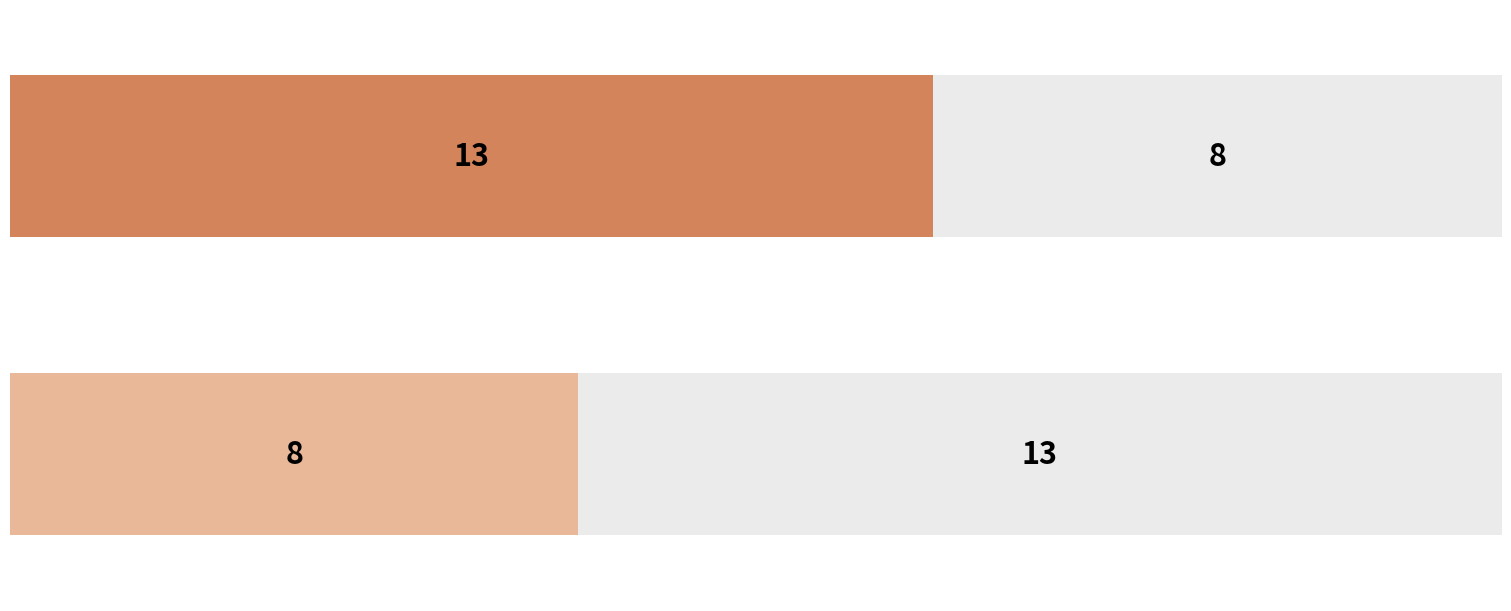

What is the difference between the maximum and minimum values in the пастбищная series?

5